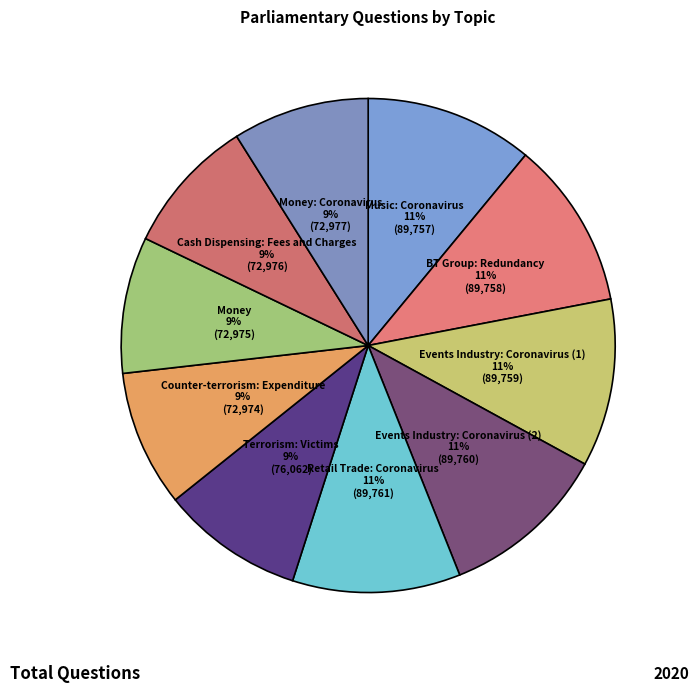

Which has a higher value, Terrorism: Victims or Events Industry: Coronavirus (2)?

Events Industry: Coronavirus (2)